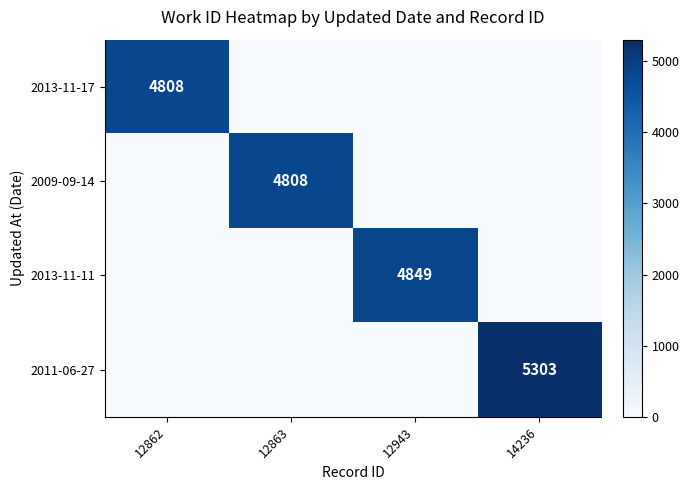

The value of 2009-09-14 at 12863 is 3359. True or false?

False